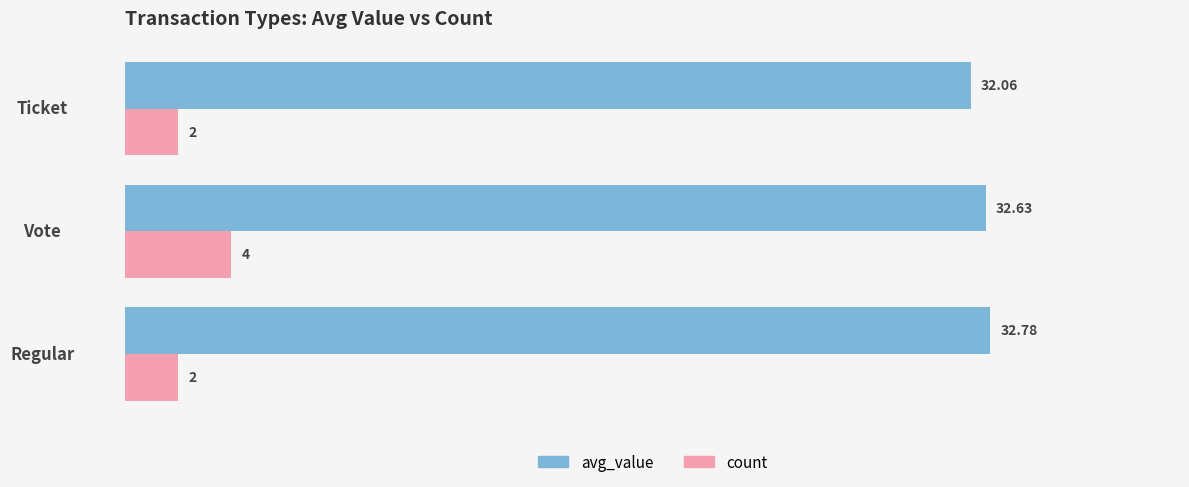

Rank the series by their average value, from highest to lowest.

avg_value, count